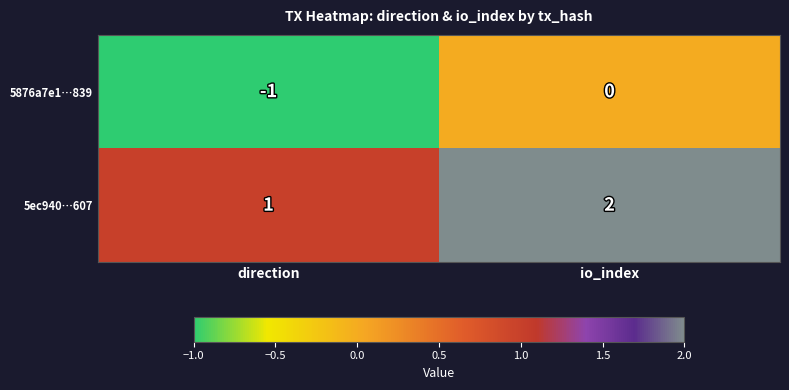

What is the difference between the highest and lowest values at io_index?

2